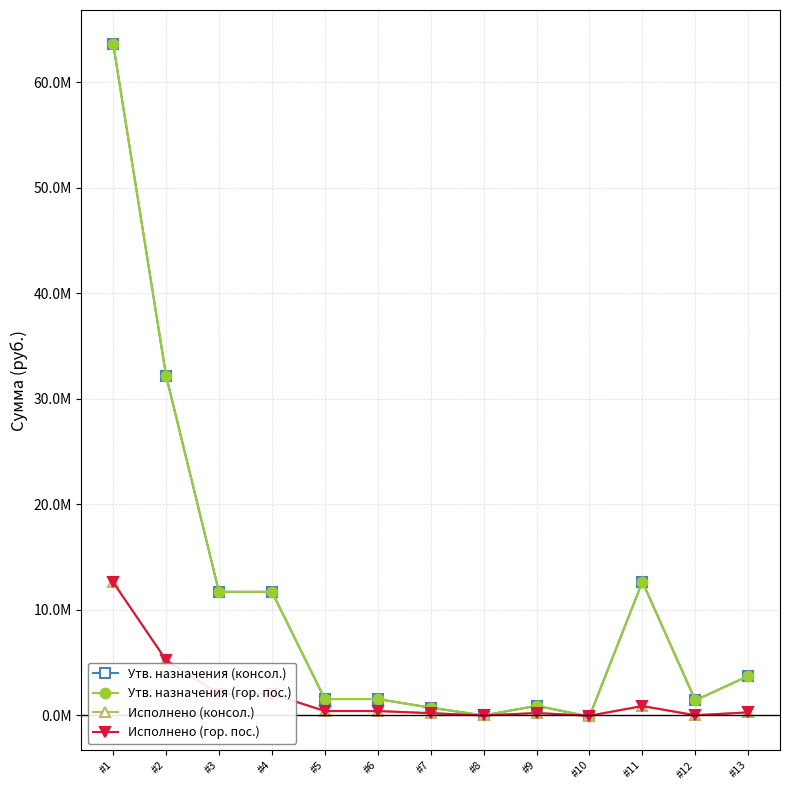

What is the spread (max minus min) of values at #12?

1416061.8